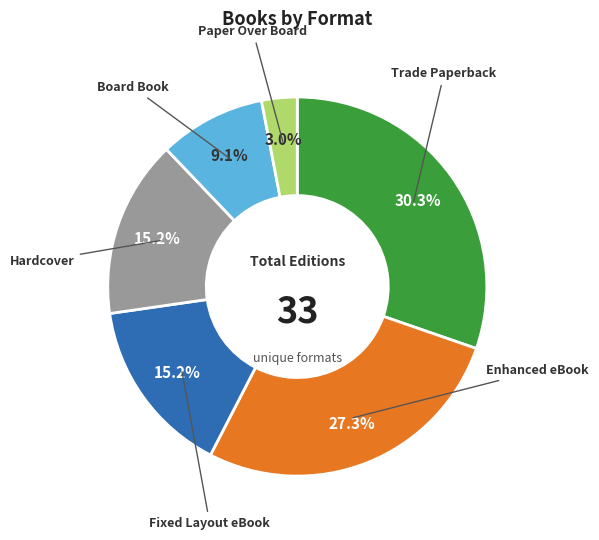

Does any single category account for the majority?

No